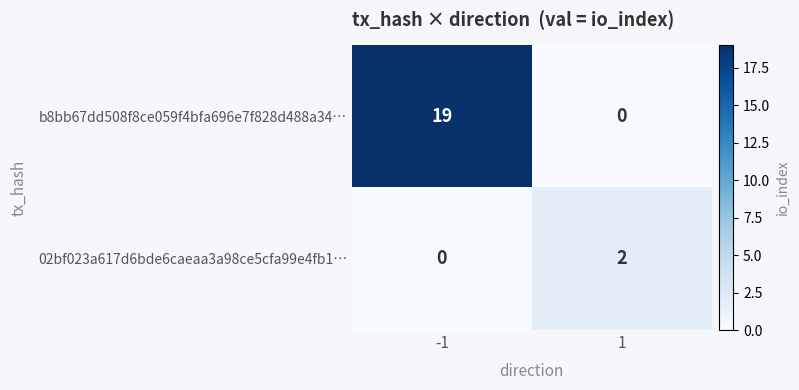

What is the spread (max minus min) of values at 1?

2